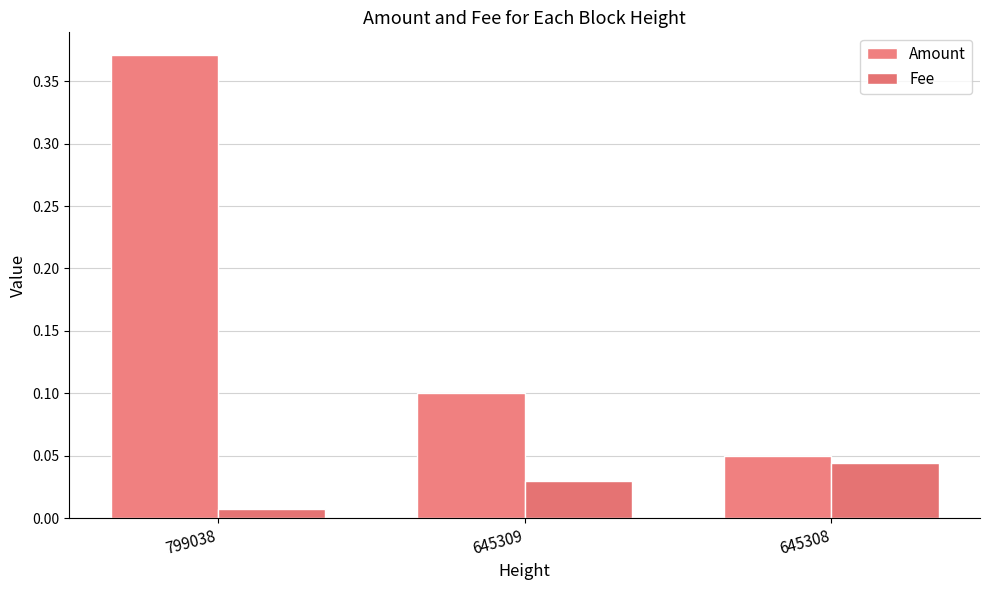

Reading left to right, list all the values displayed in this chart.

Amount: 799038=0.4	645309=0.1	645308=0.1
Fee: 799038=0.0	645309=0.0	645308=0.0